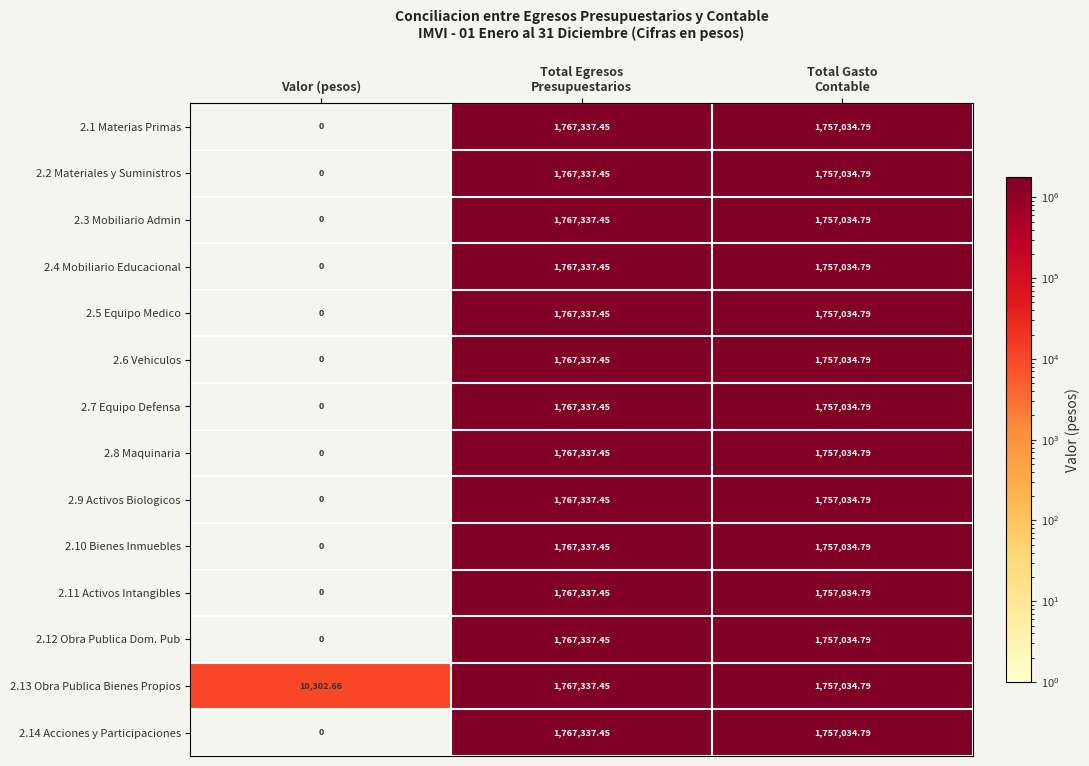

Which category has the lowest value across all series?

Valor (pesos)